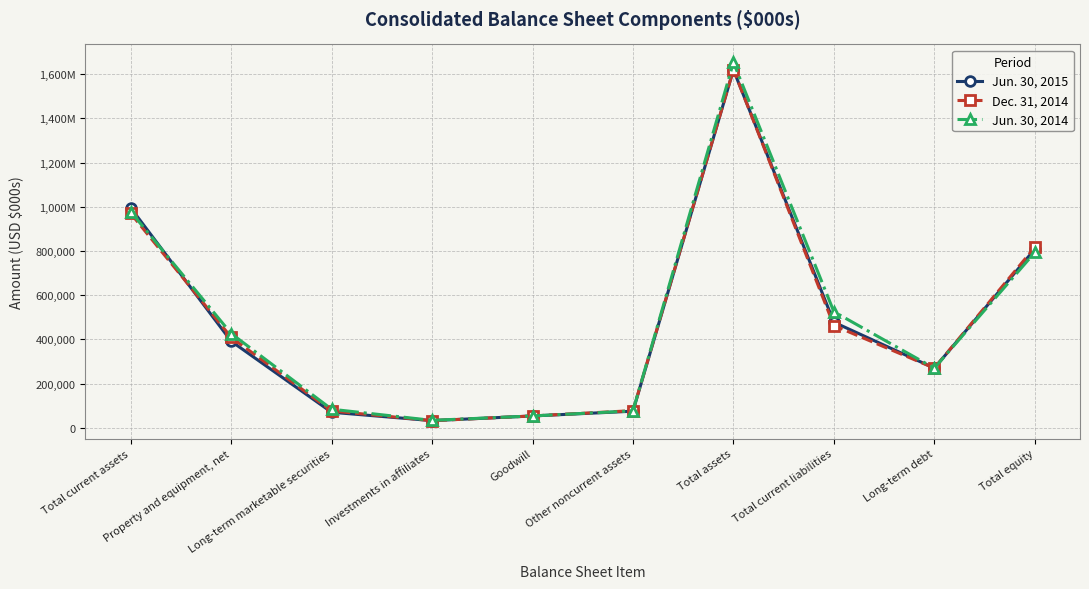

What is the approximate value of Jun. 30, 2015 at Other noncurrent assets, to the nearest 50?

75350